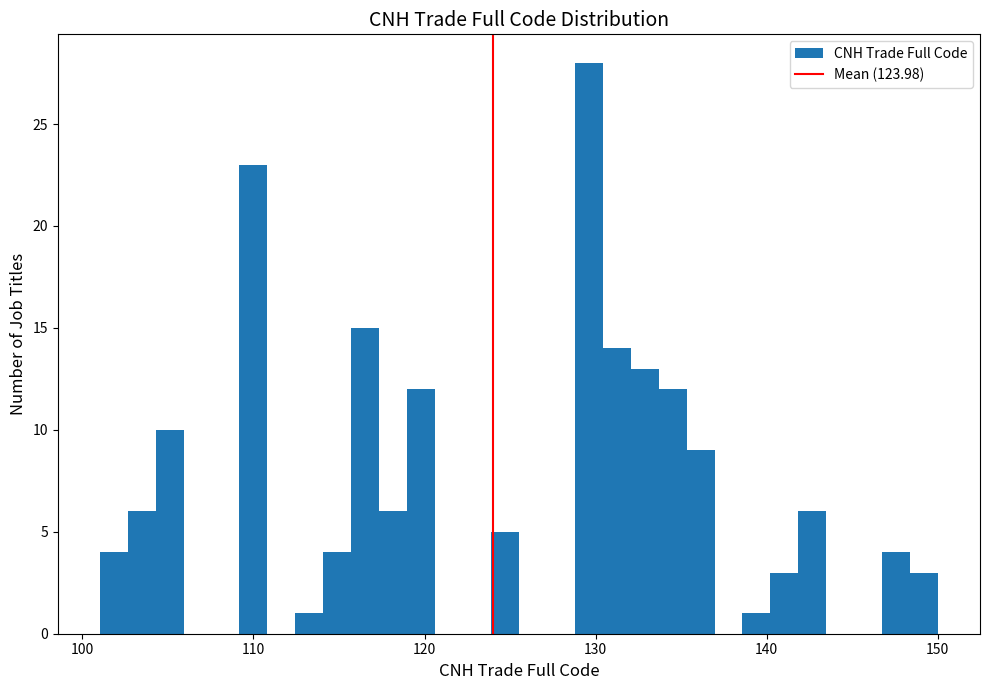

Read against the x-axis, roughly where is the centre of the tallest bar?

130